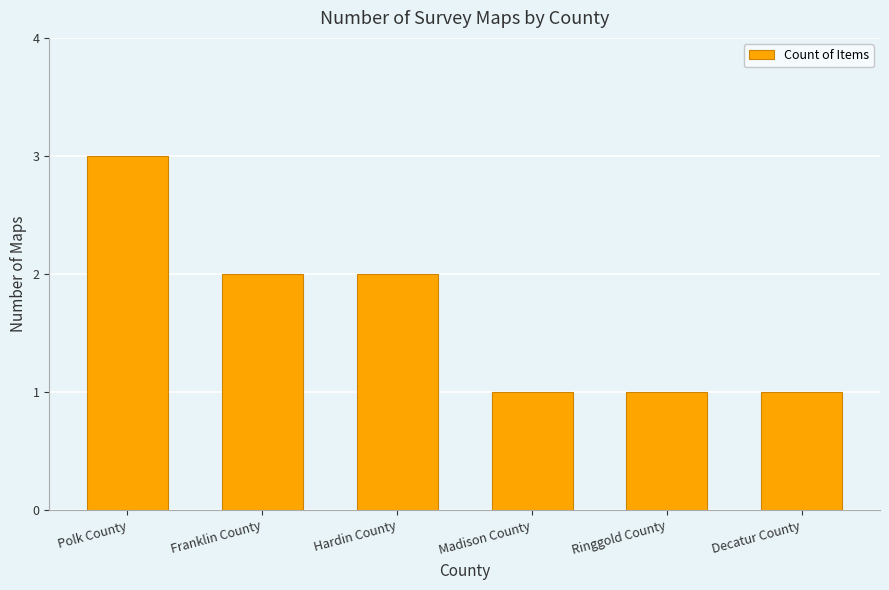

What is the maximum value shown in the chart?

3